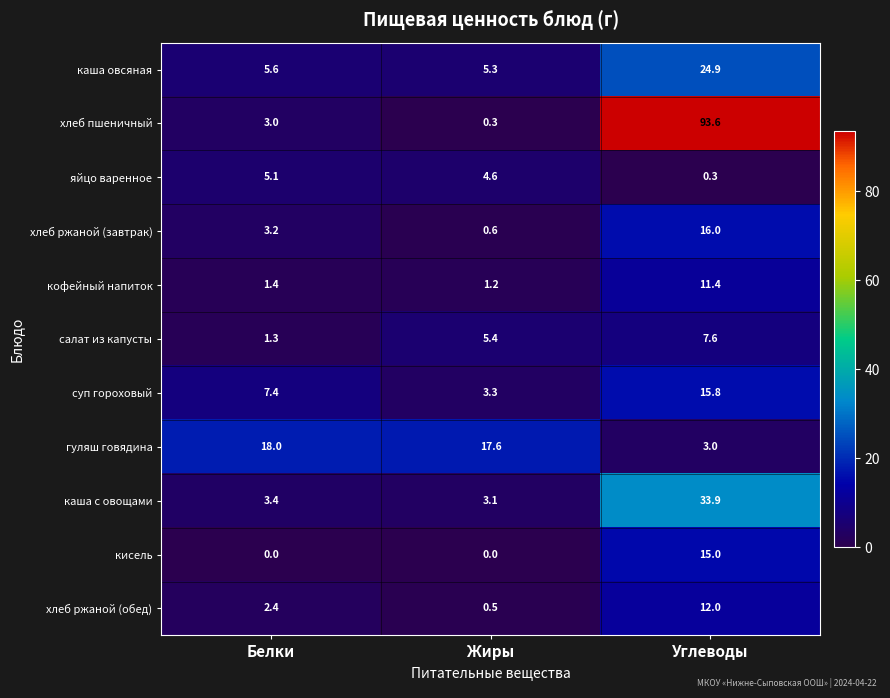

What is the total value across all series at Белки?

50.8